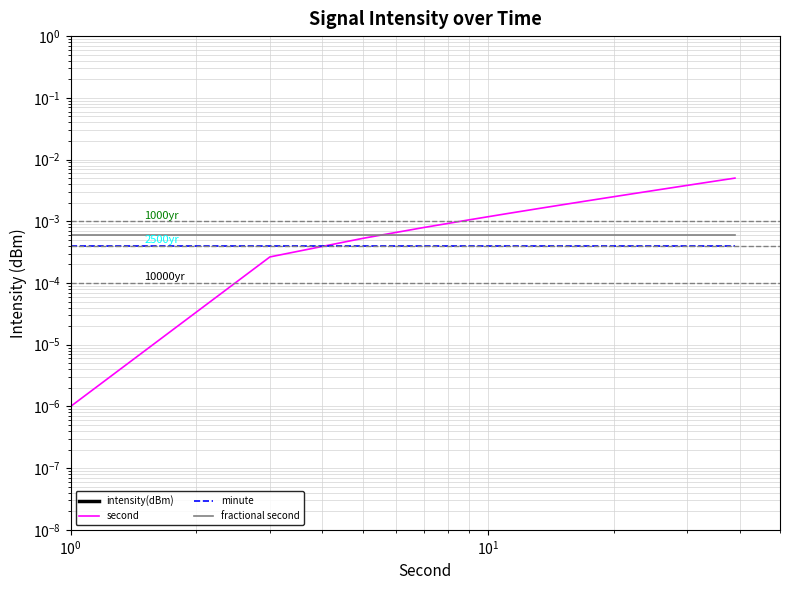

Rank the series at $\mathdefault{10^{0}}$ from highest to lowest value.

fractional second, minute, second, intensity(dBm)